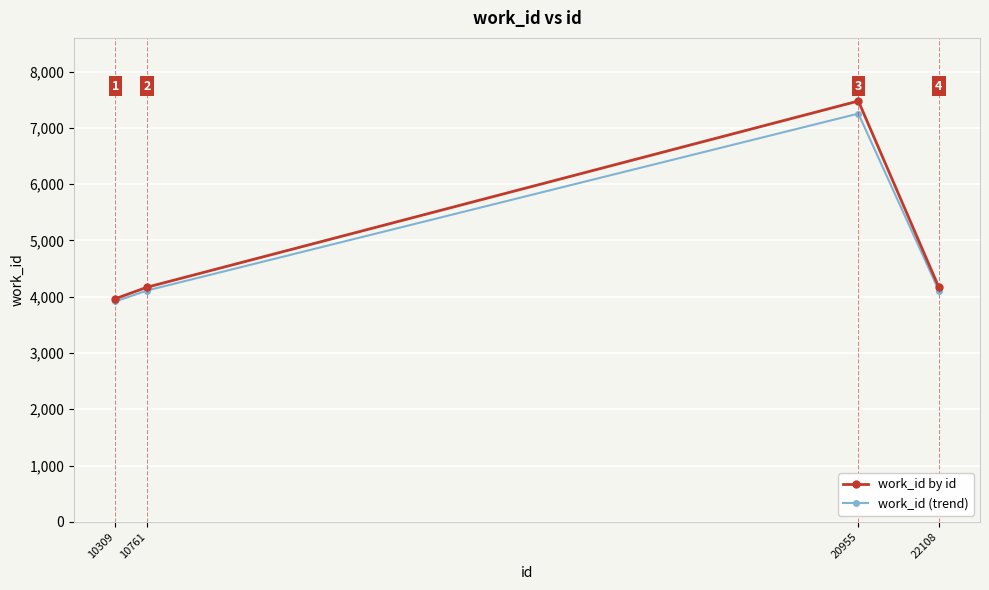

Read the work_id by id value at 20955.

7476.0